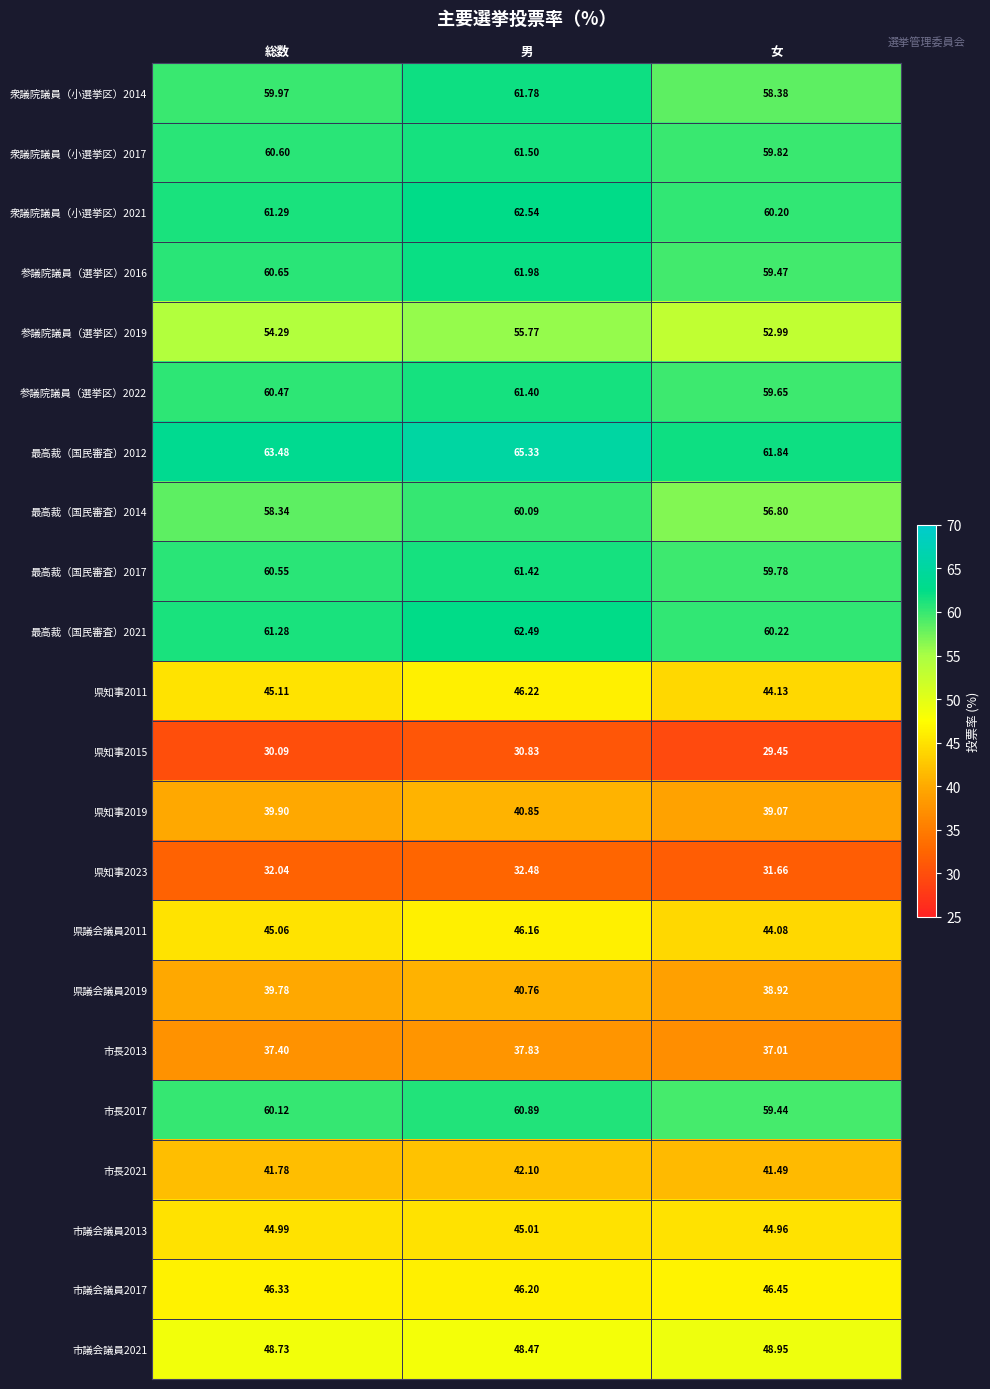

At which category is the sum across all series the highest?

男